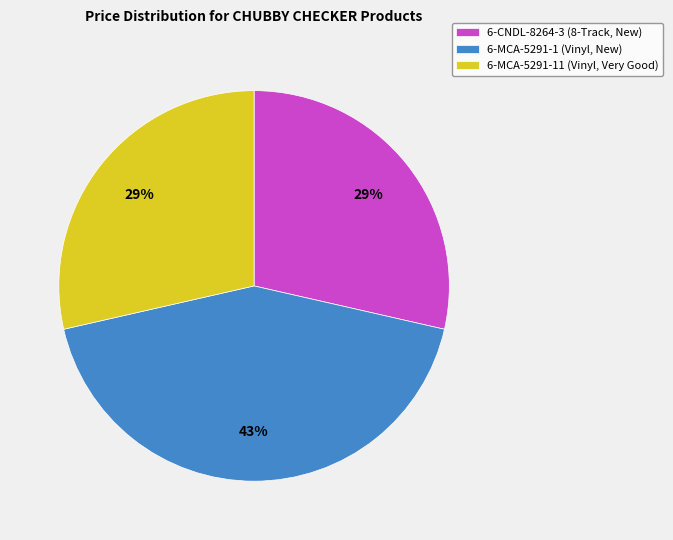

To the nearest percent, what is the average slice percentage?

33%